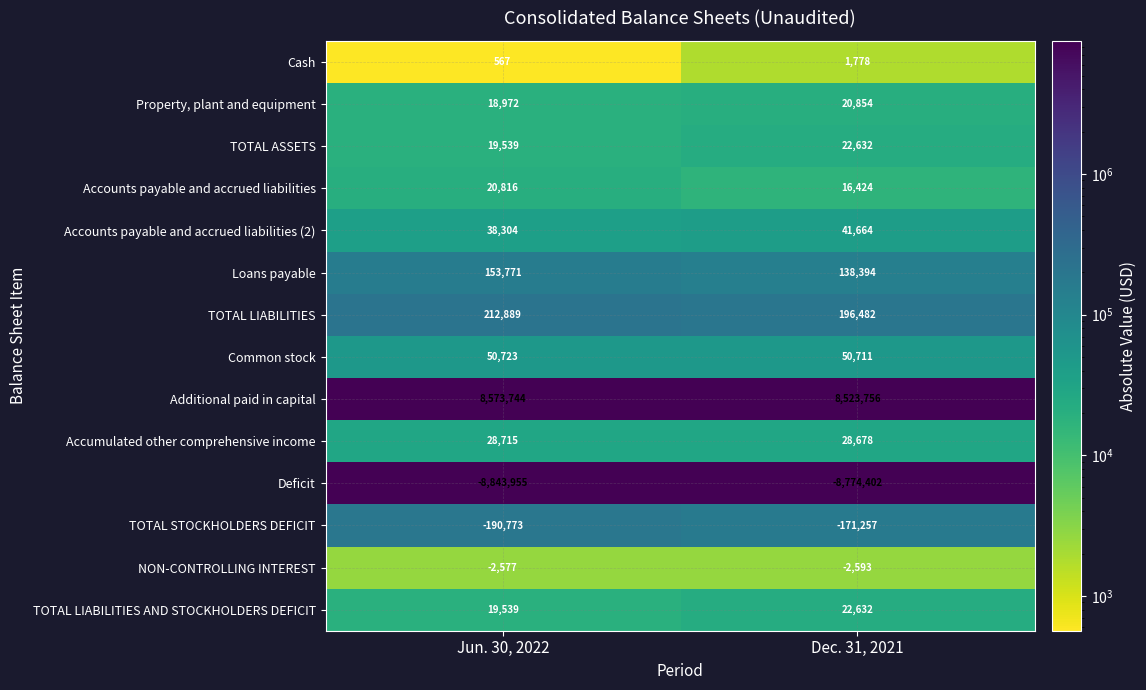

What is the approximate value of Accumulated other comprehensive income at Dec. 31, 2021, to the nearest 5?

28680